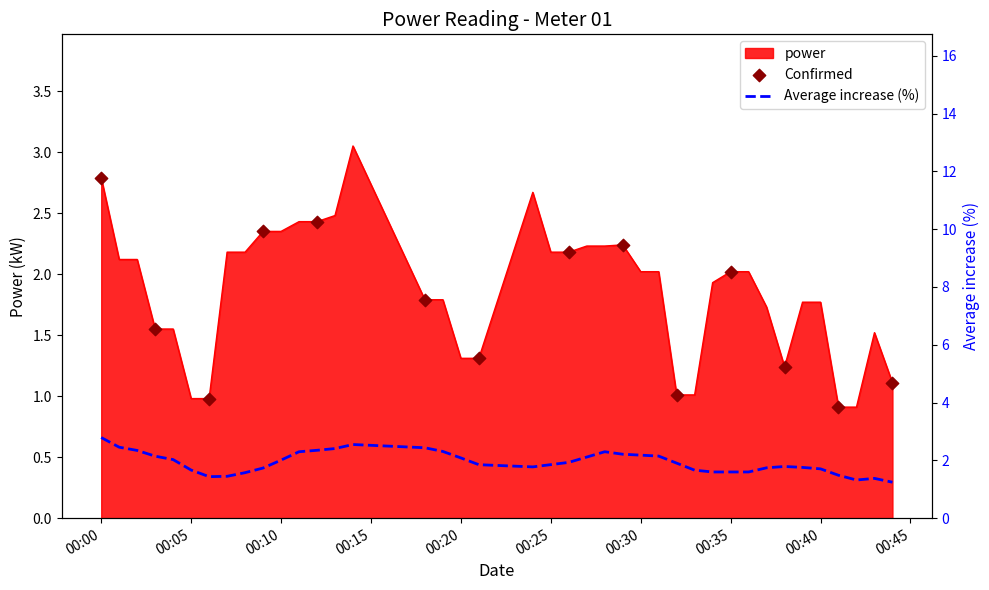

What is the ratio of the value at 2024-01-11T00:13:00 to the value at 2024-01-11T00:03:00?

1.6